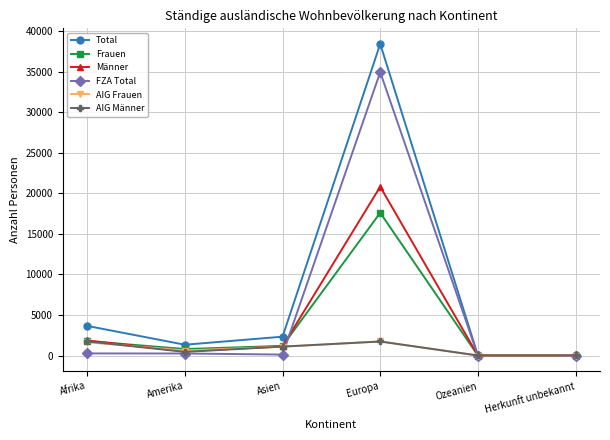

What is the label of the 3rd point from the right?

Europa